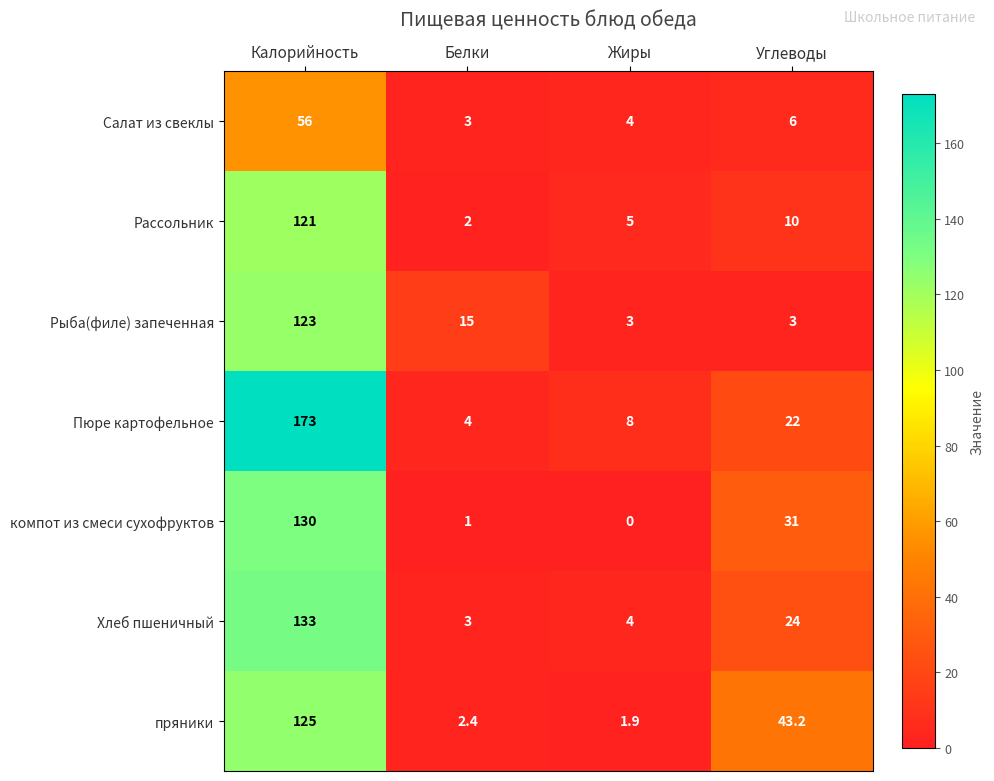

True or false: Хлеб пшеничный has a value of 5.7 at Жиры.

False